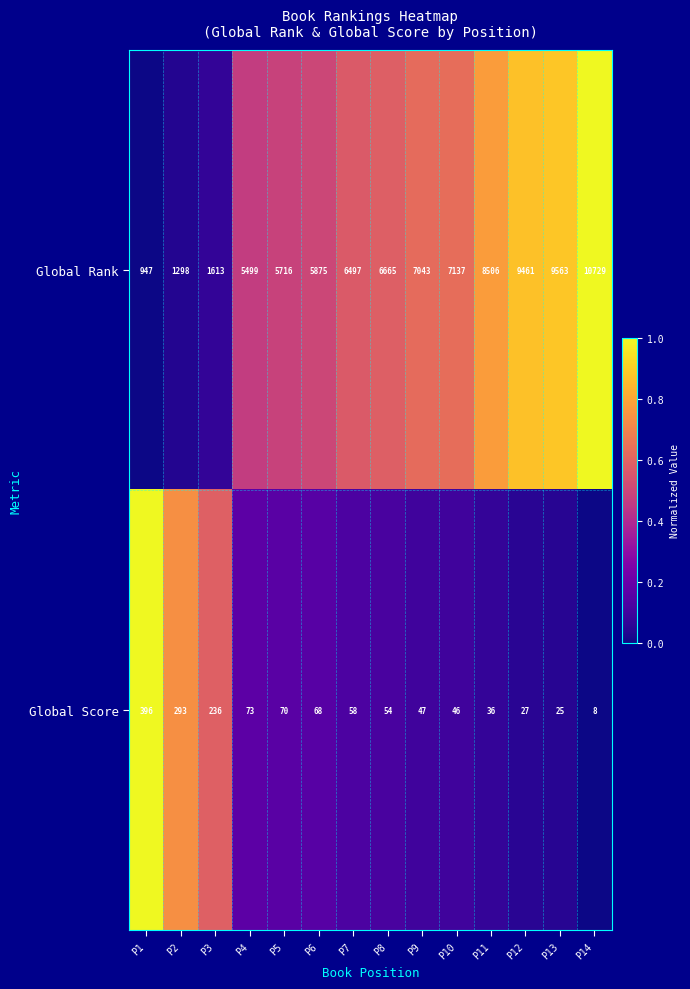

List the labels in order of Global Rank value, largest first.

P14, P13, P12, P11, P10, P9, P8, P7, P6, P5, P4, P3, P2, P1